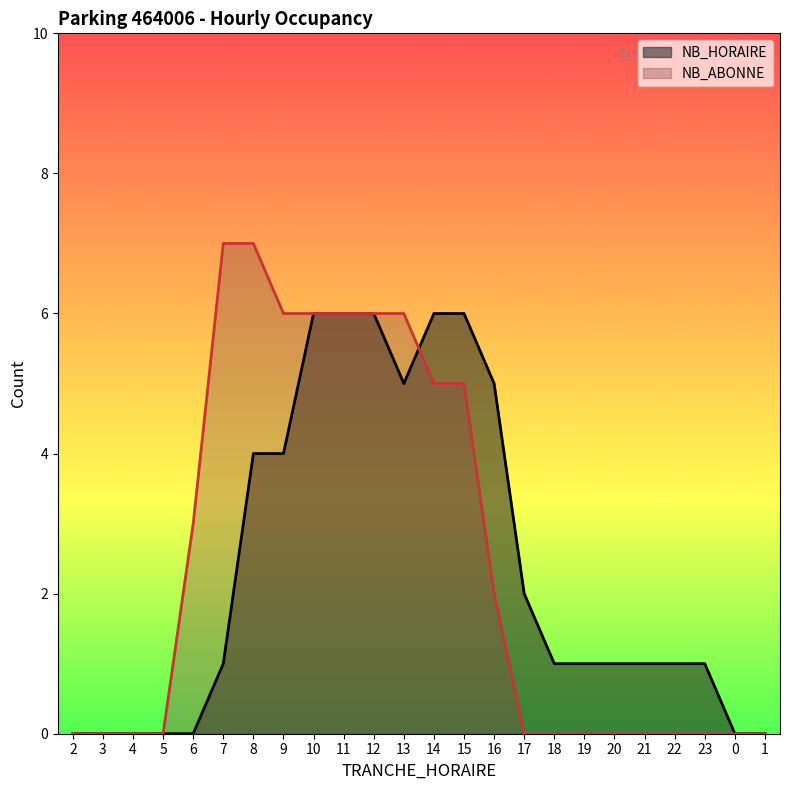

What is the approximate value of NB_ABONNE at 11?

6